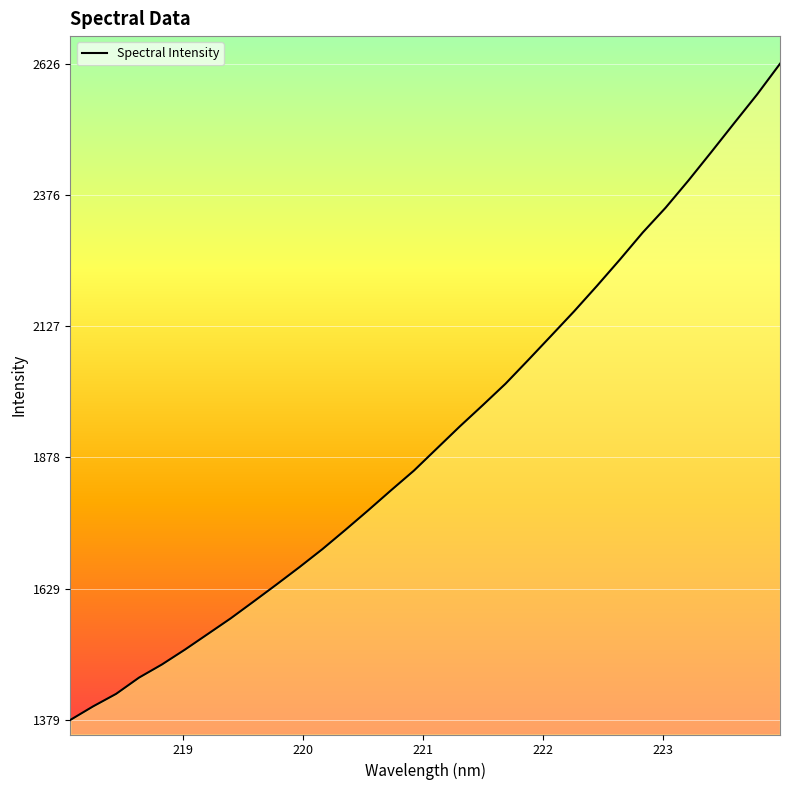

What is the greatest value displayed?

2626.2